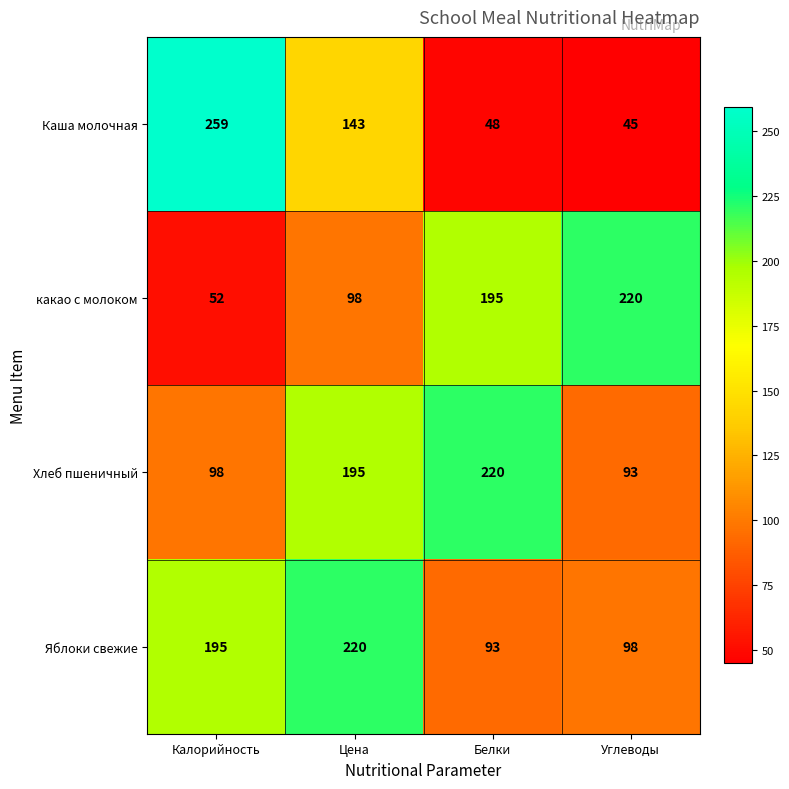

What is the difference between the highest and lowest values at Белки?

172